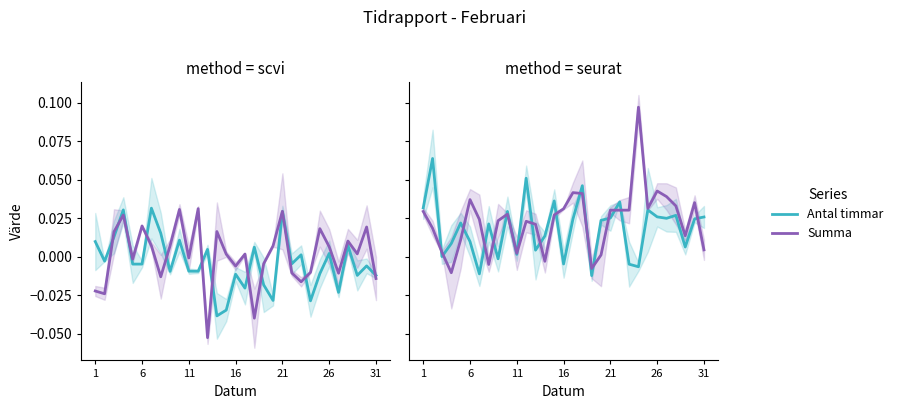

Which category has the highest value in the Antal timmar series?

6